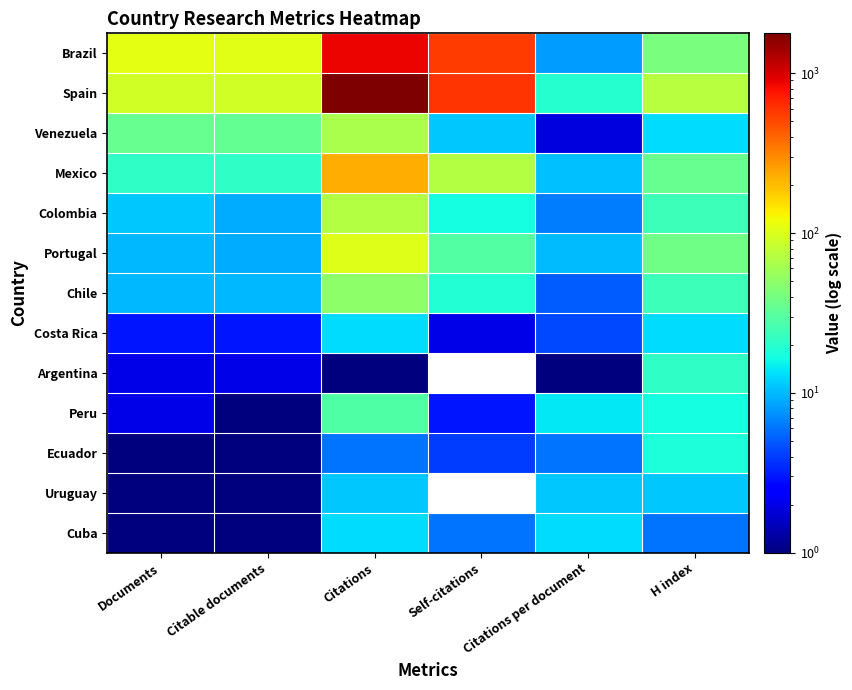

At which category is the sum across all series the highest?

Citations